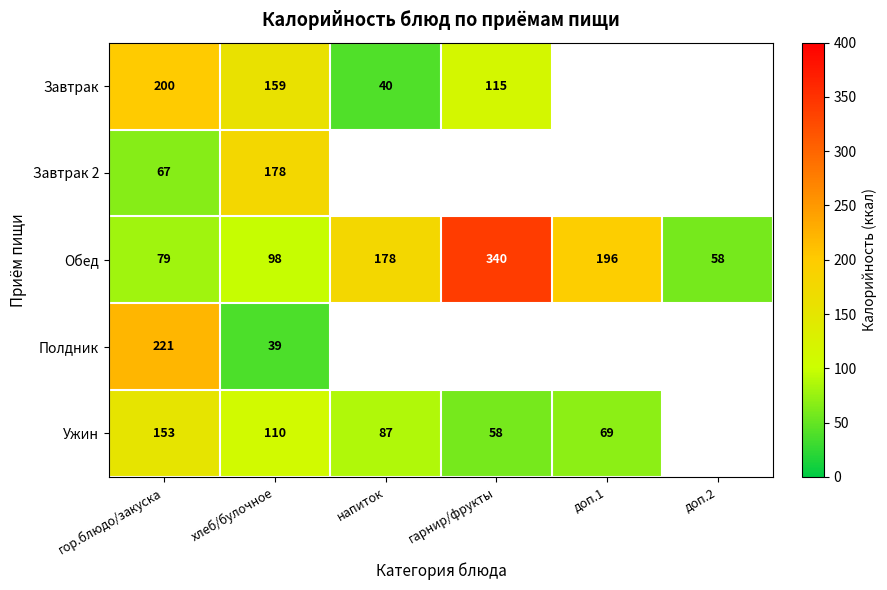

What is the total value across all series at хлеб/булочное?

584